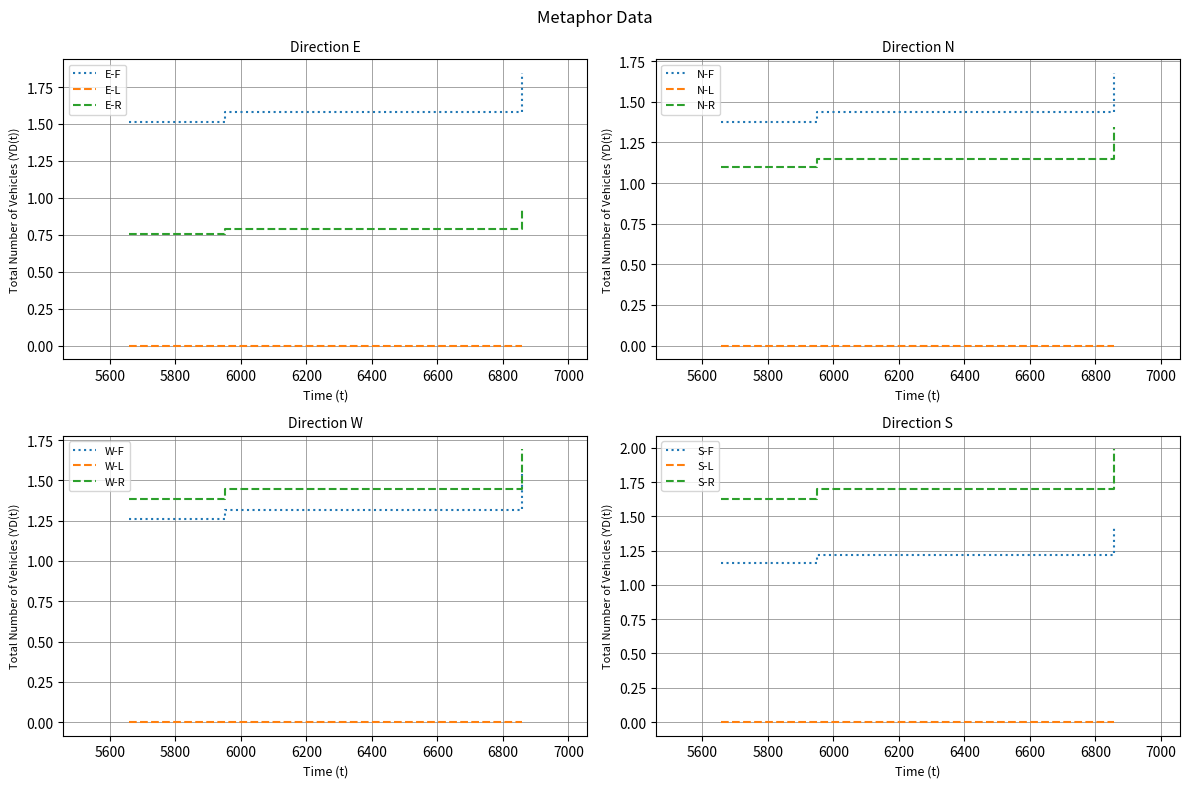

What is the average value?

1.2